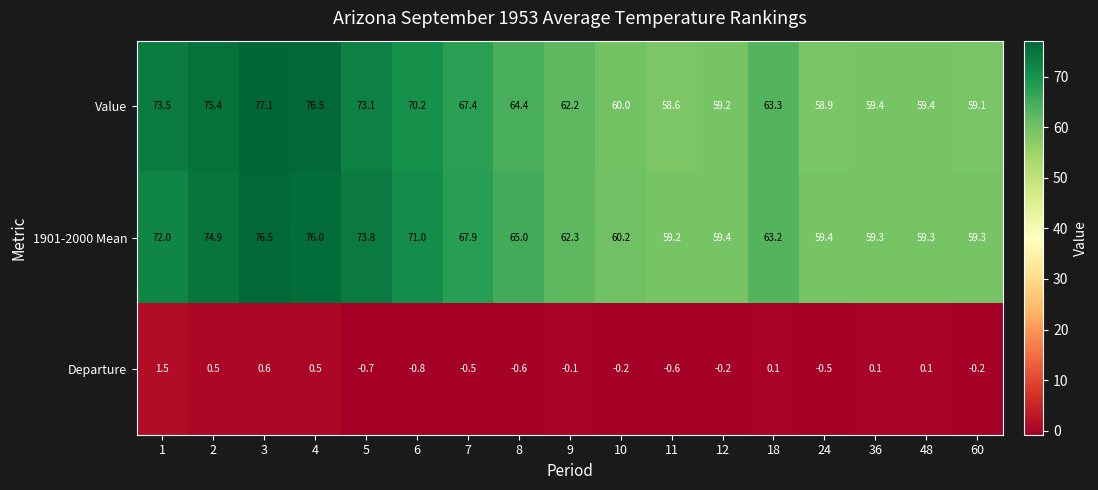

Where is 1901-2000 Mean nearest to the value 67?

7